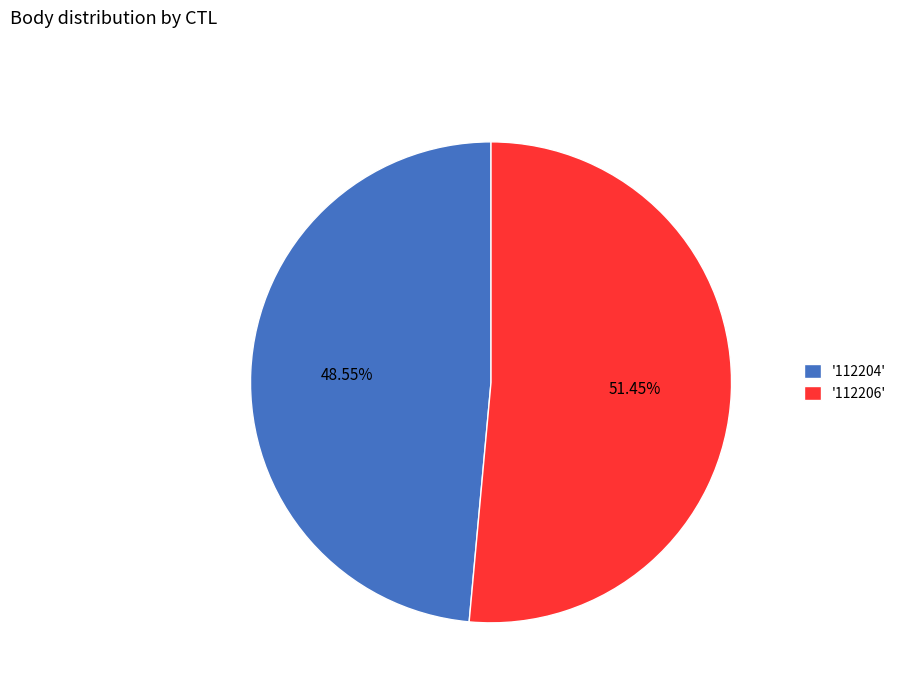

Which has a higher value, '112206' or '112204'?

'112206'